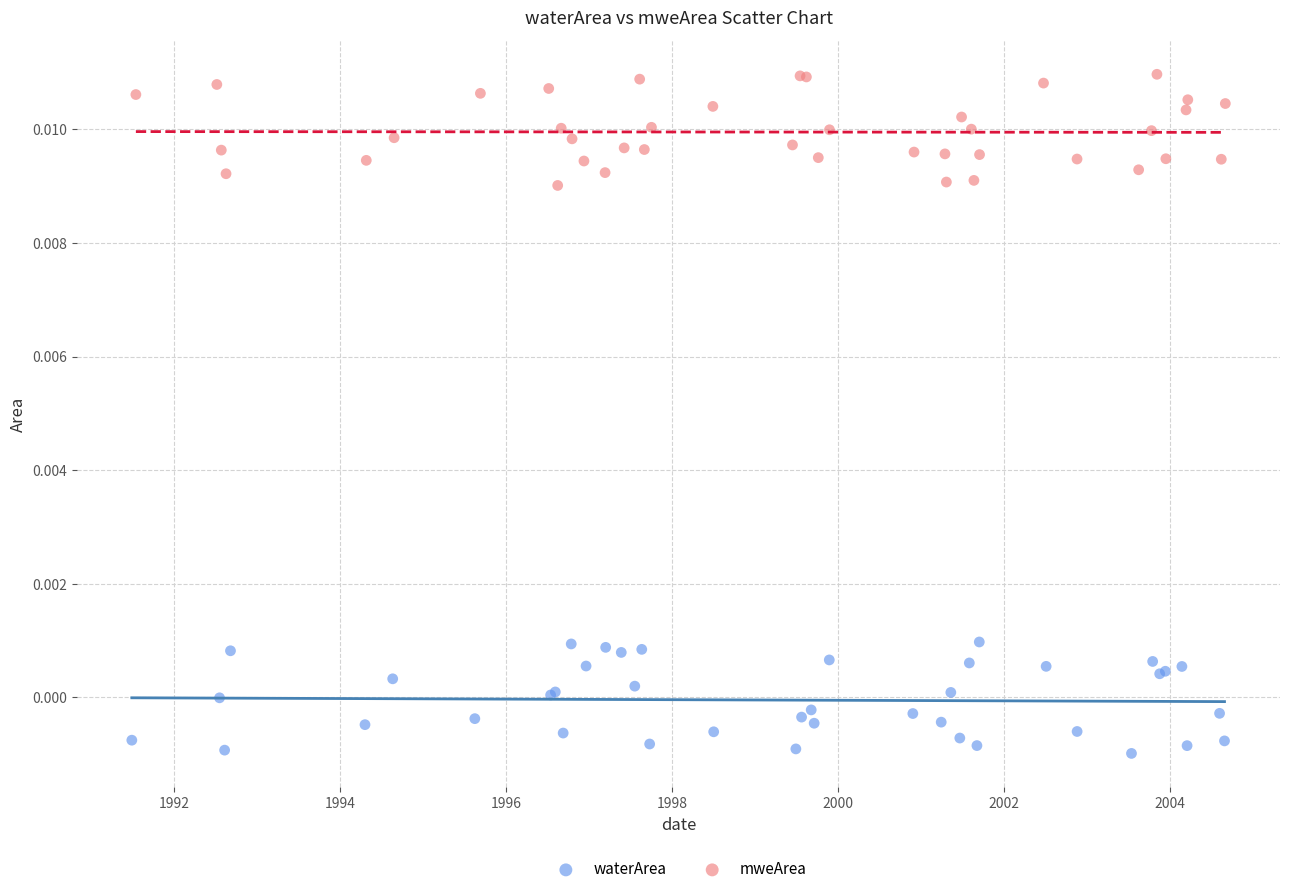

Which series contains the lowest Y value?

waterArea